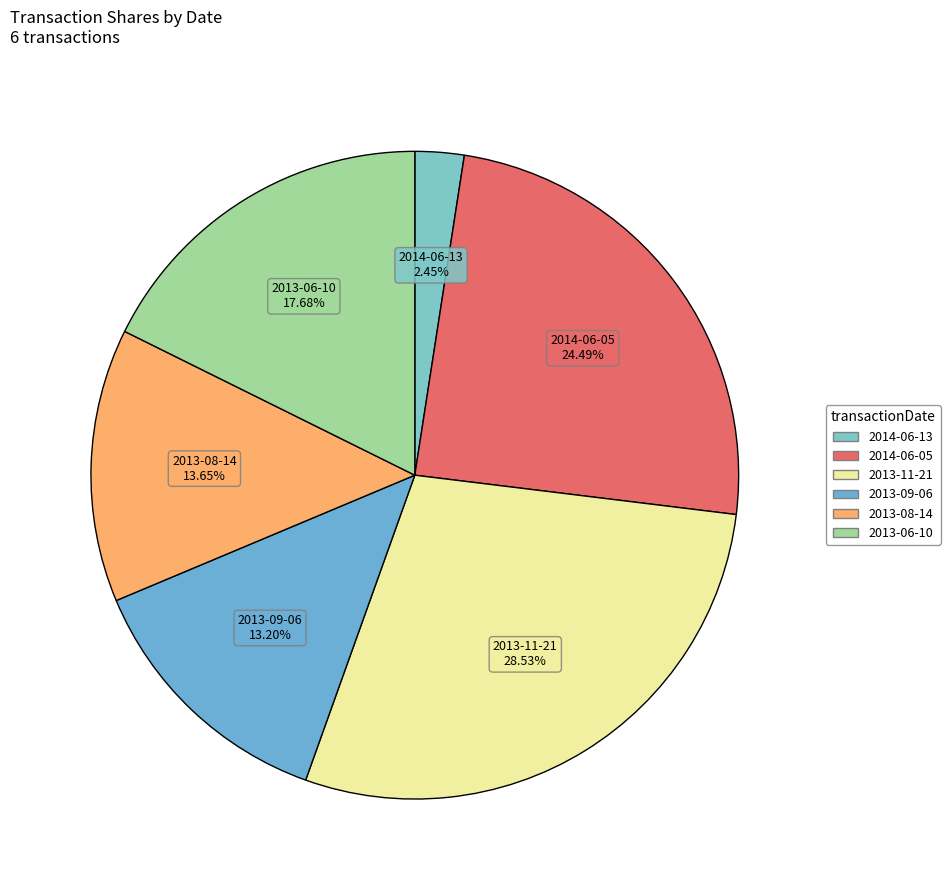

Which slice is the smallest?

2014-06-13